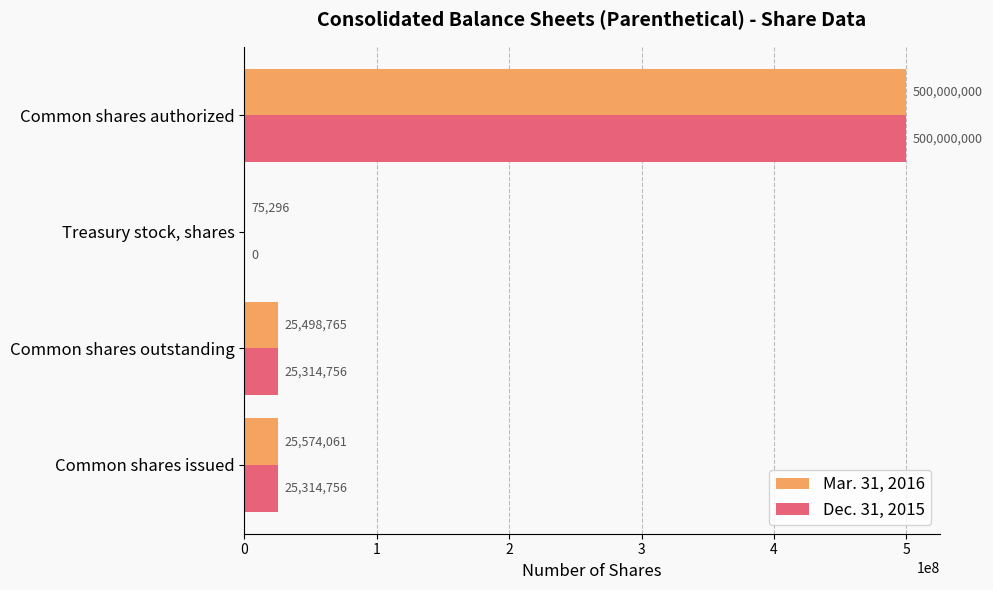

The Dec. 31, 2015 series shows 322954405 at Treasury stock, shares. True or false?

False